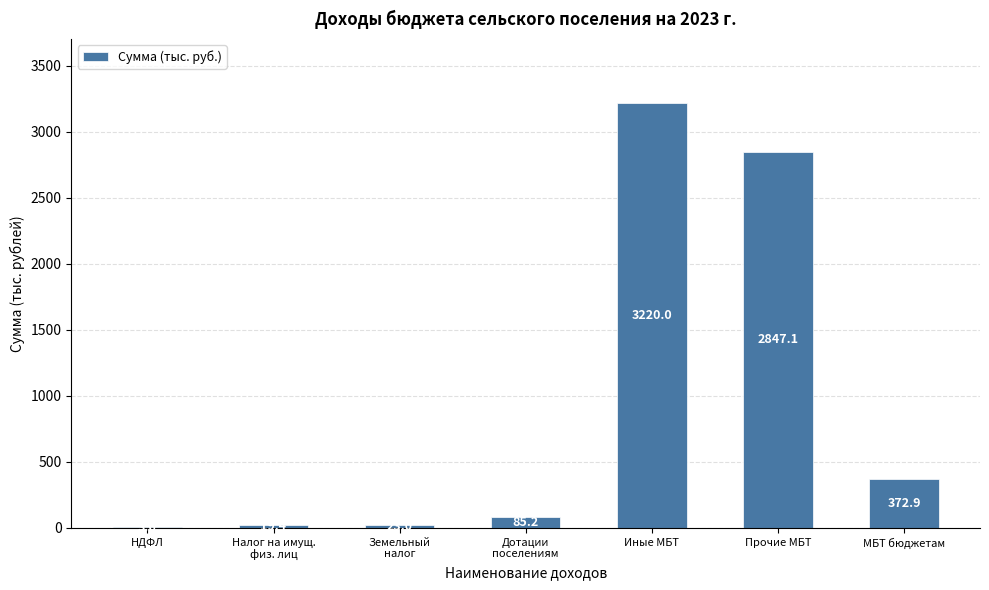

What is the sum of all values?

6571.2